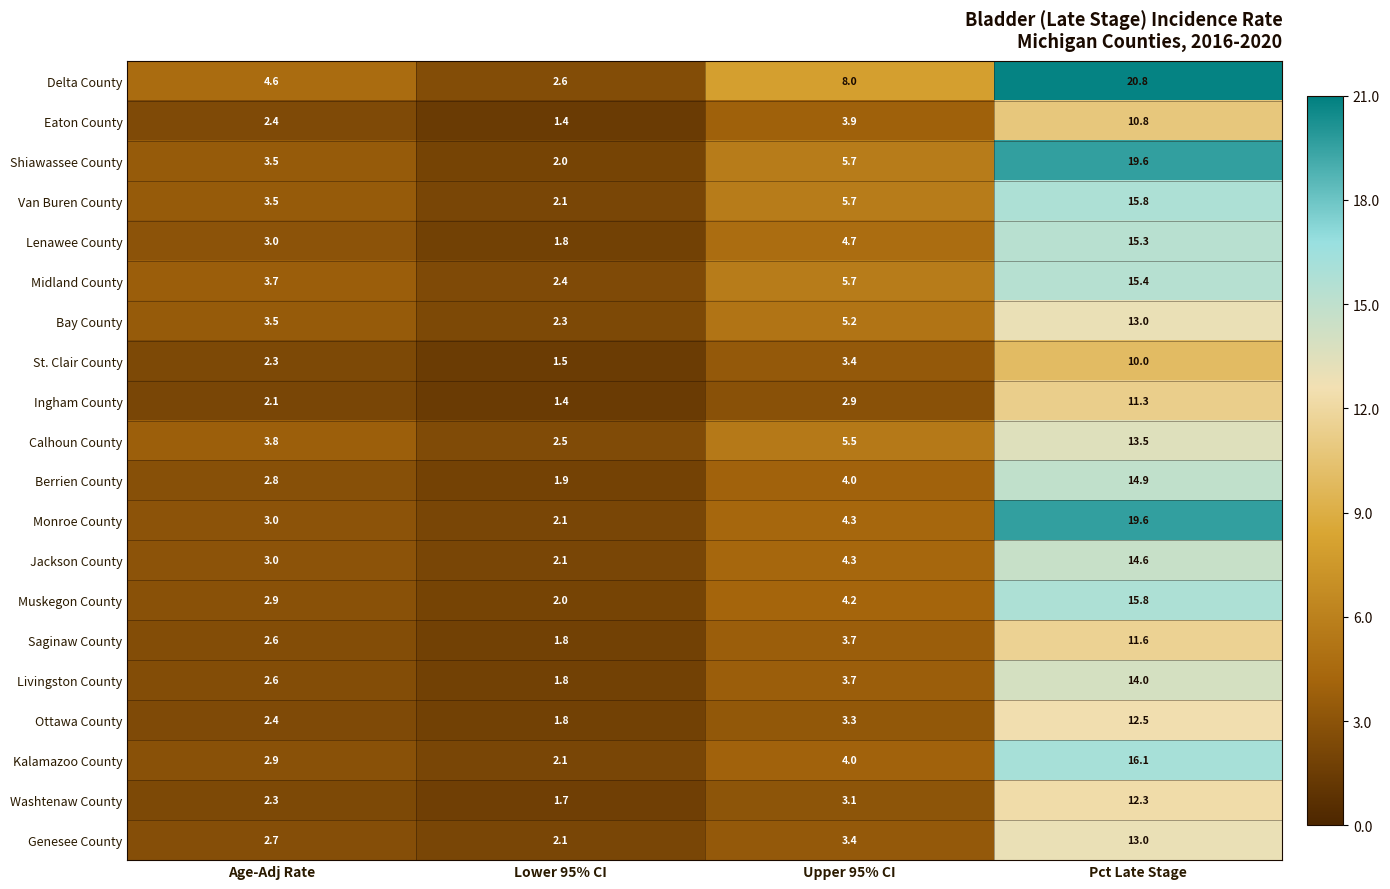

The value of Washtenaw County at Pct Late Stage is 12.3. True or false?

True